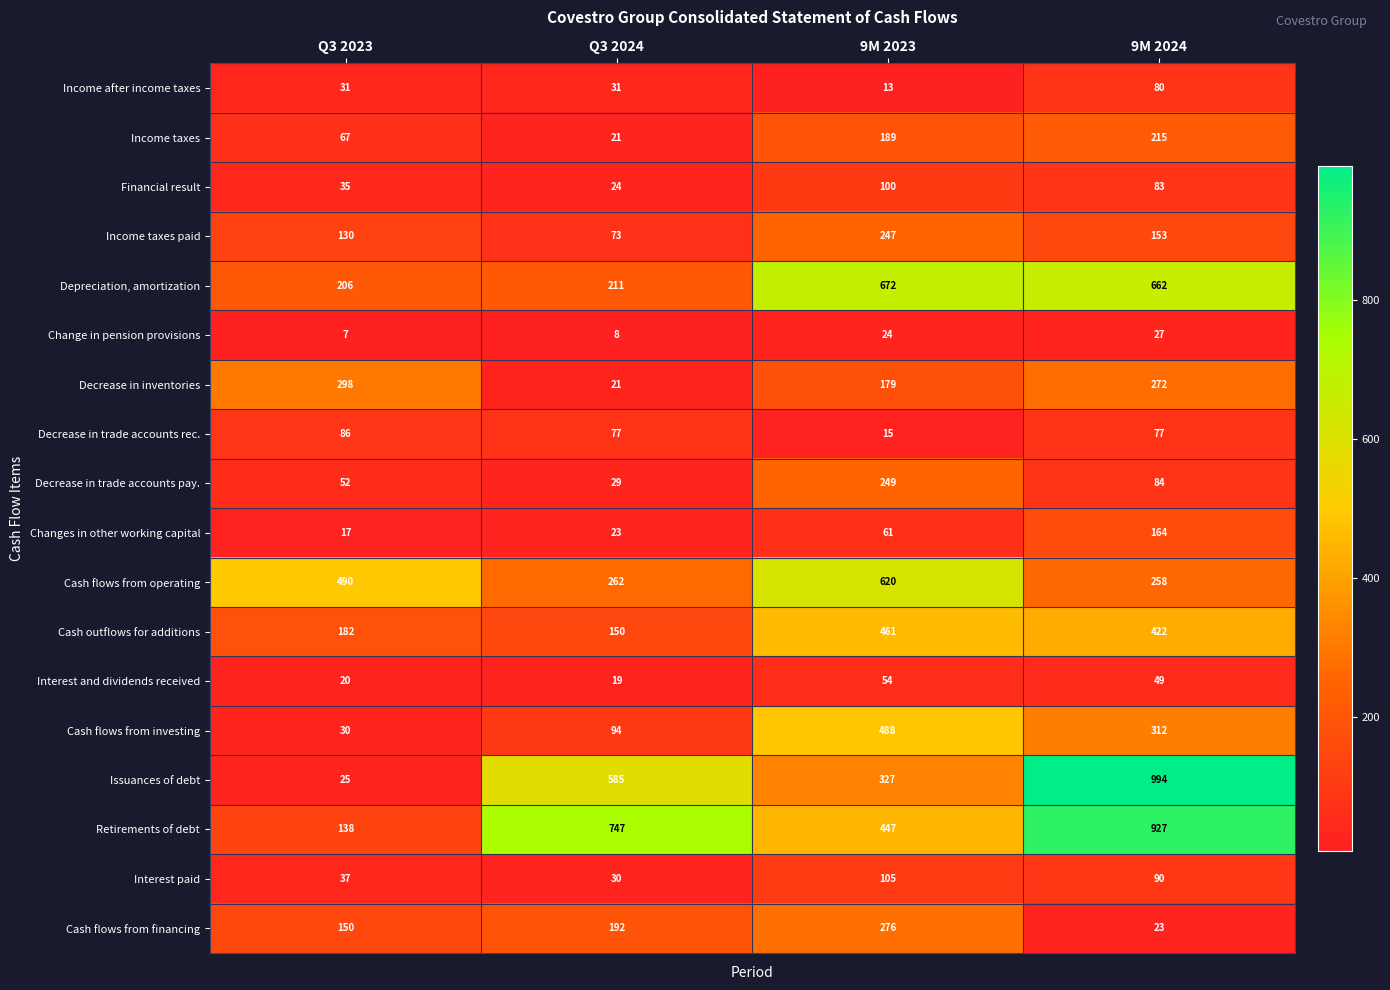

Count the number of categories in the chart.

4